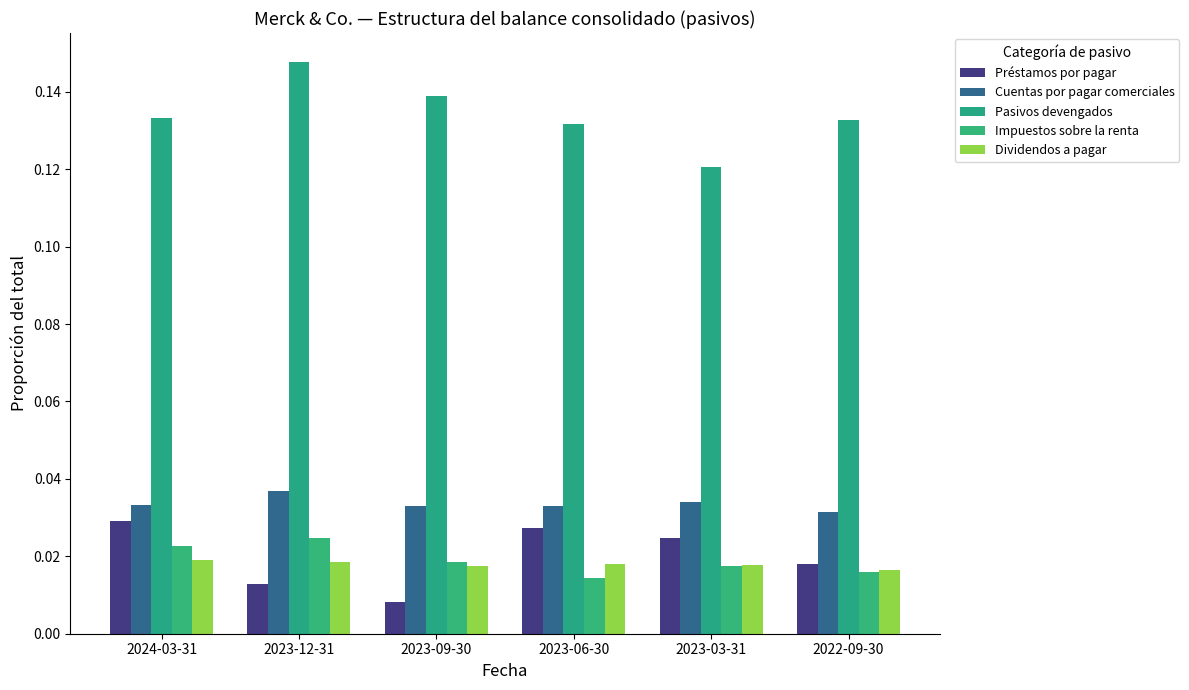

Which series has the largest total across all categories?

Pasivos devengados